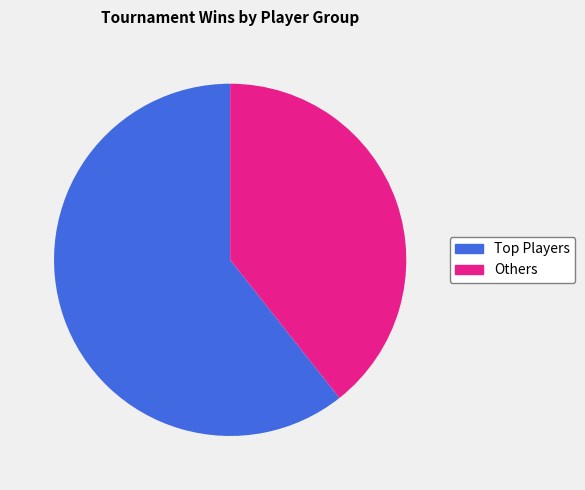

To the nearest percent, what is the average slice percentage?

50%